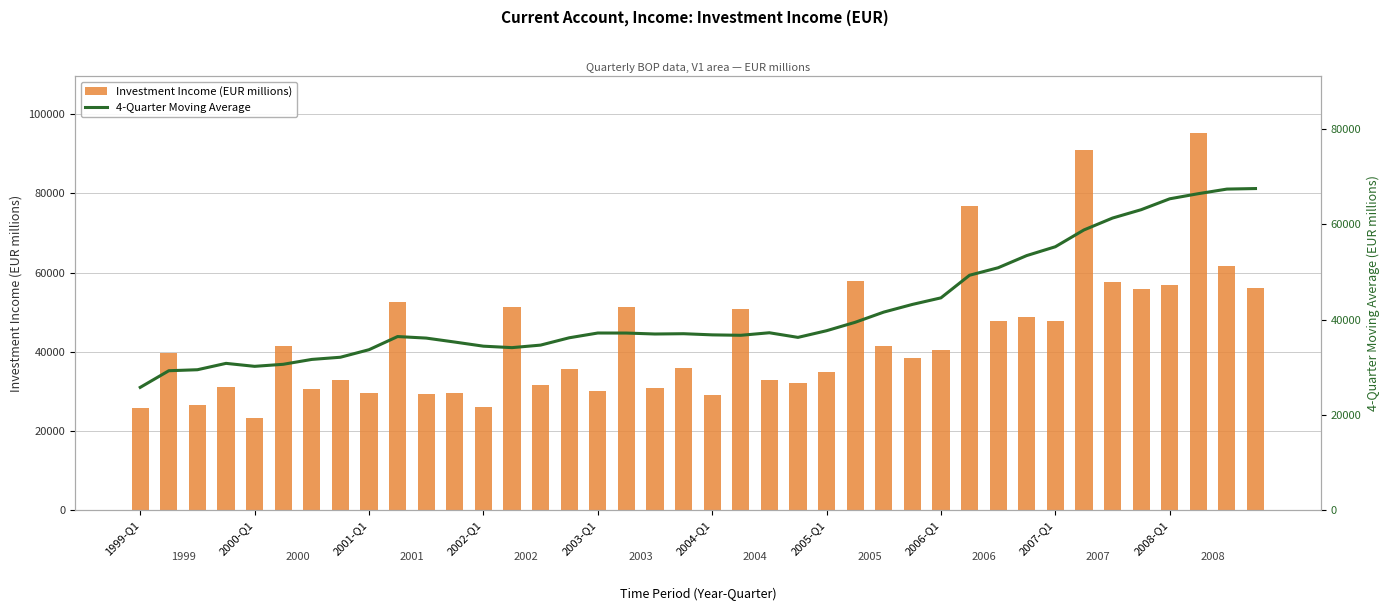

What is the maximum value for Investment Income (EUR millions)?

95369.9